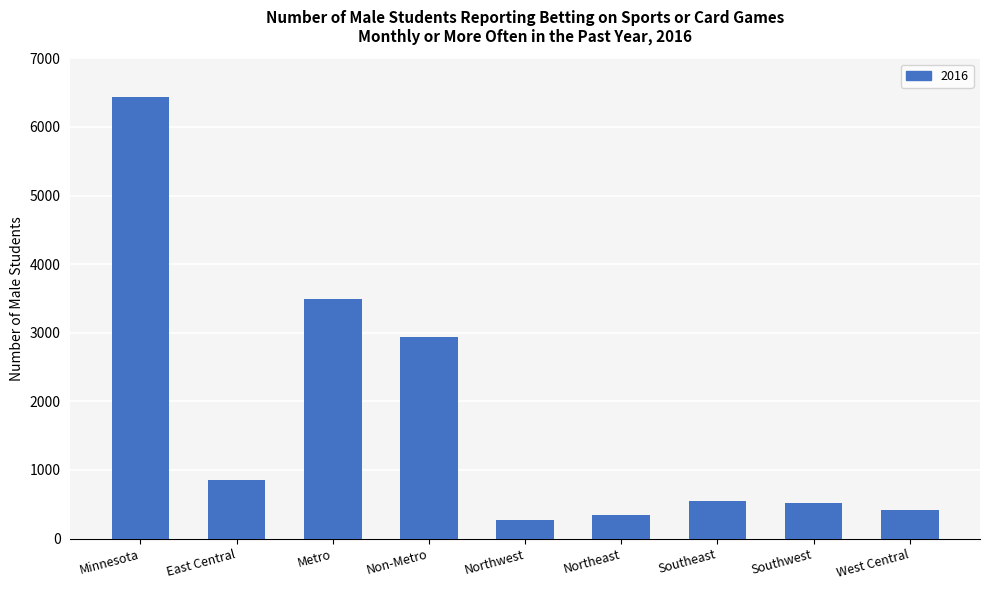

What is the average value?

1757